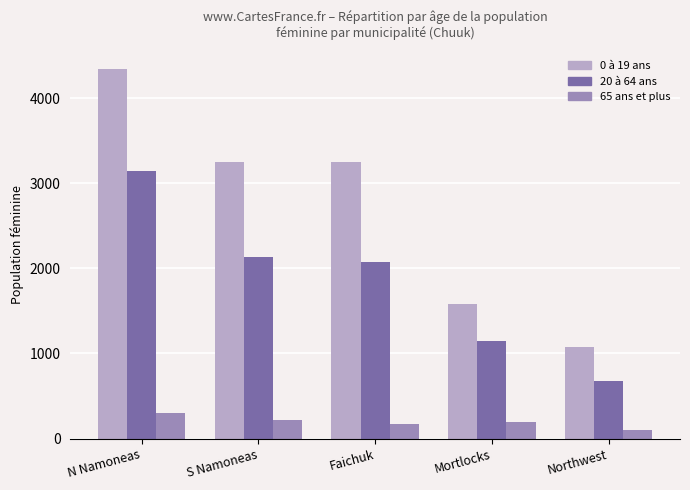

Which series has the largest range (max minus min)?

0 à 19 ans